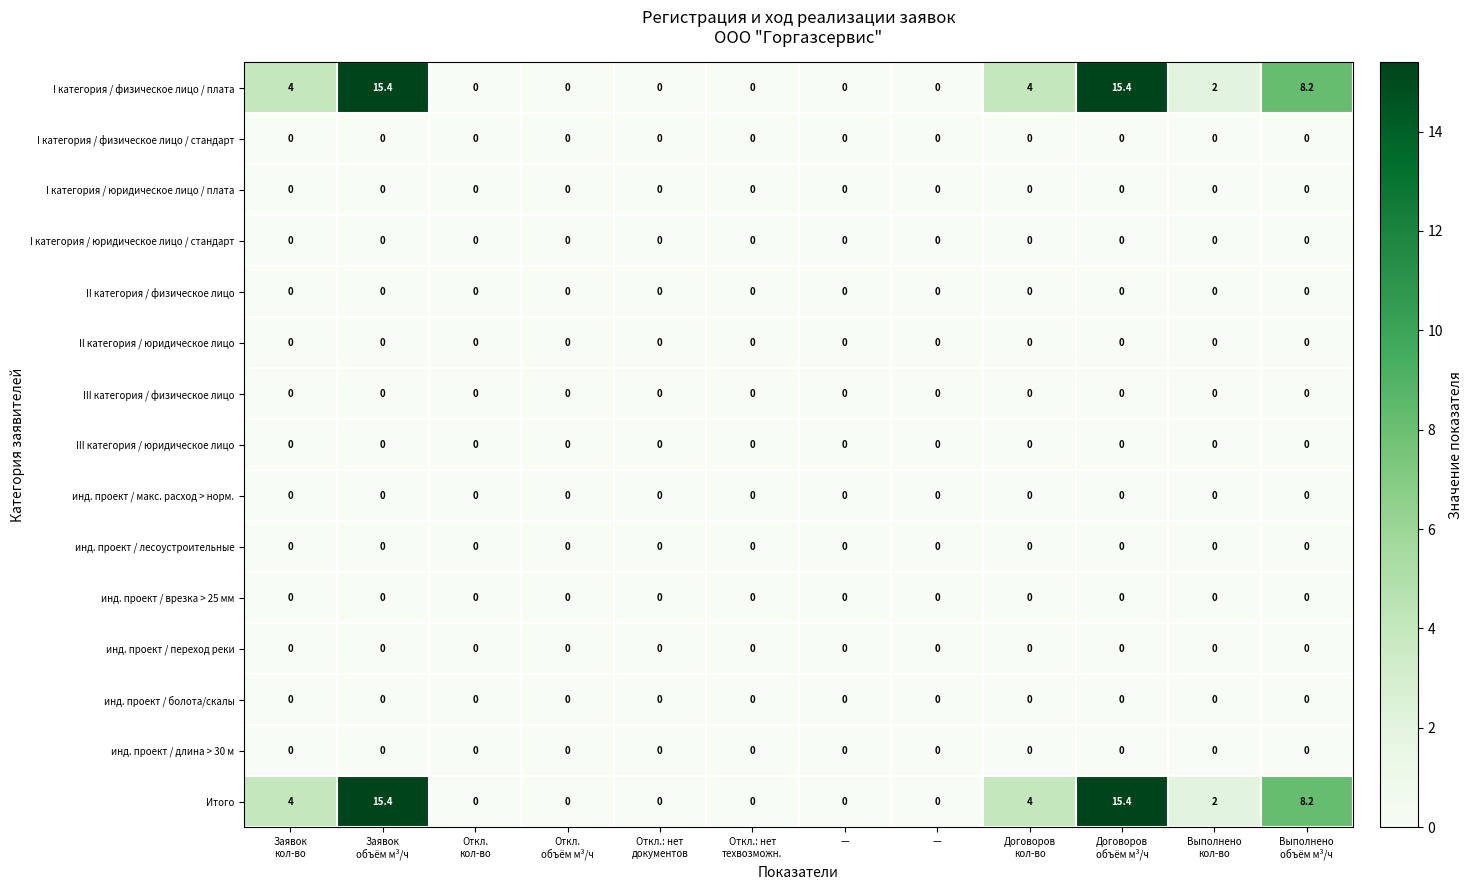

What is the greatest value displayed?

15.4